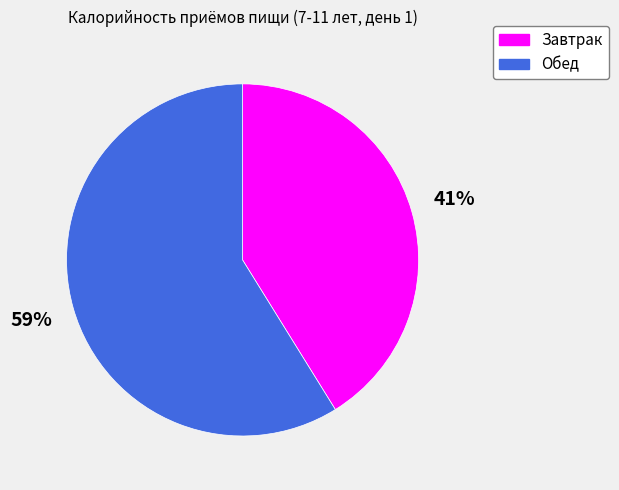

To the nearest percent, what is the average slice percentage?

50%